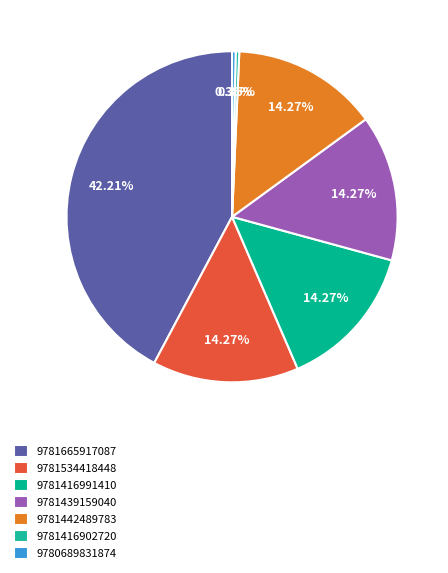

To the nearest percent, what percentage of the pie is 9781439159040?

14%